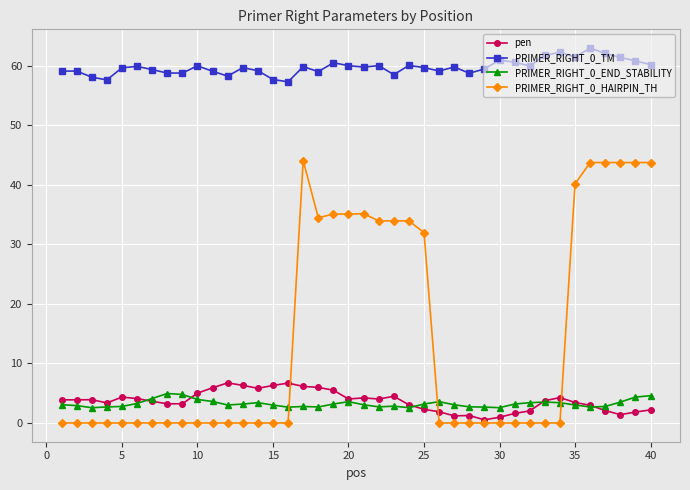

What is the highest value of the PRIMER_RIGHT_0_HAIRPIN_TH series?

44.1